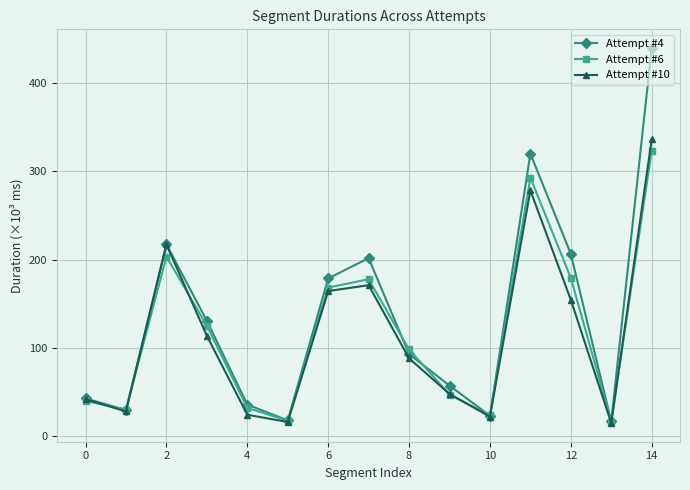

What is the maximum value shown in the chart?

439.7